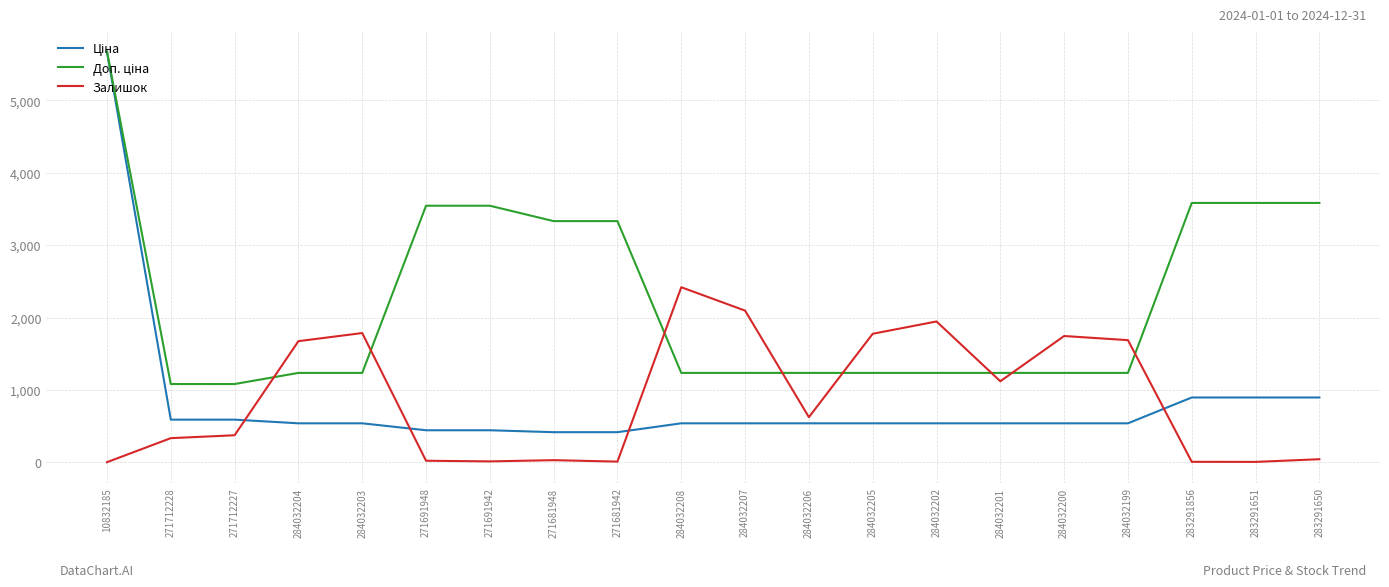

What is the spread (max minus min) of values at 284032202?

1407.0